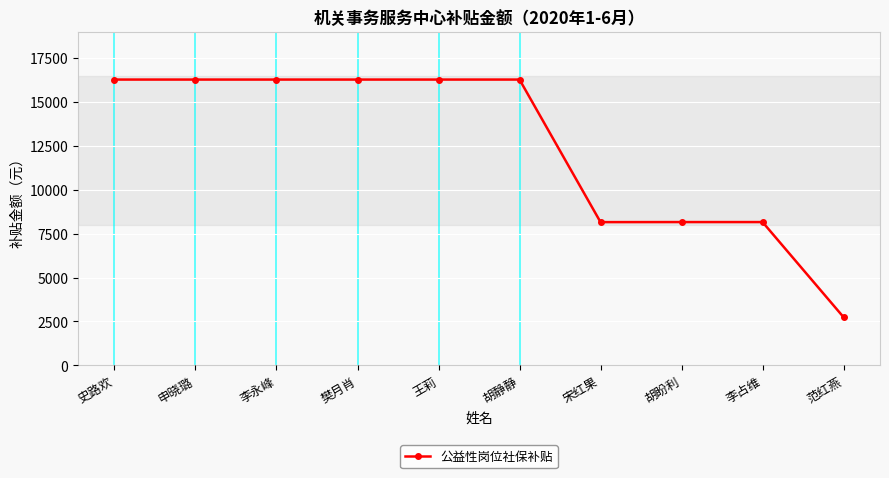

What is the change in value from 胡静静 to 宋红果?

-8116.4